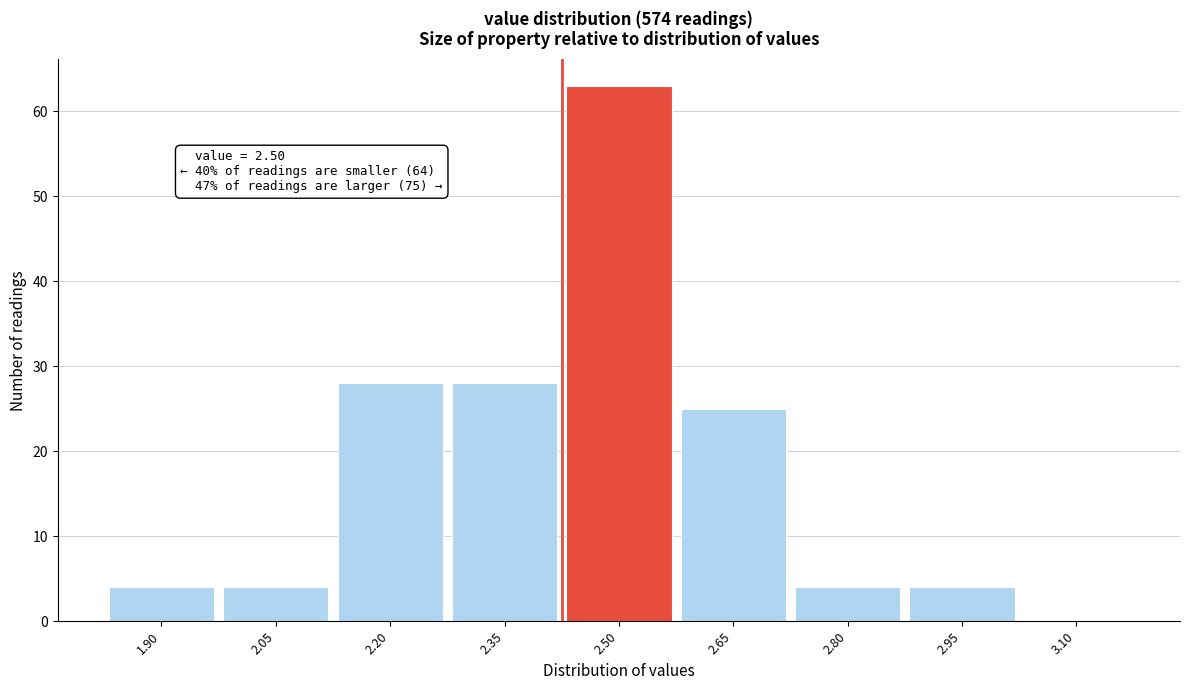

Reading right to left, extract all data points from this chart.

3.10=0	2.95=4	2.80=4	2.65=25	2.50=63	2.35=28	2.20=28	2.05=4	1.90=4